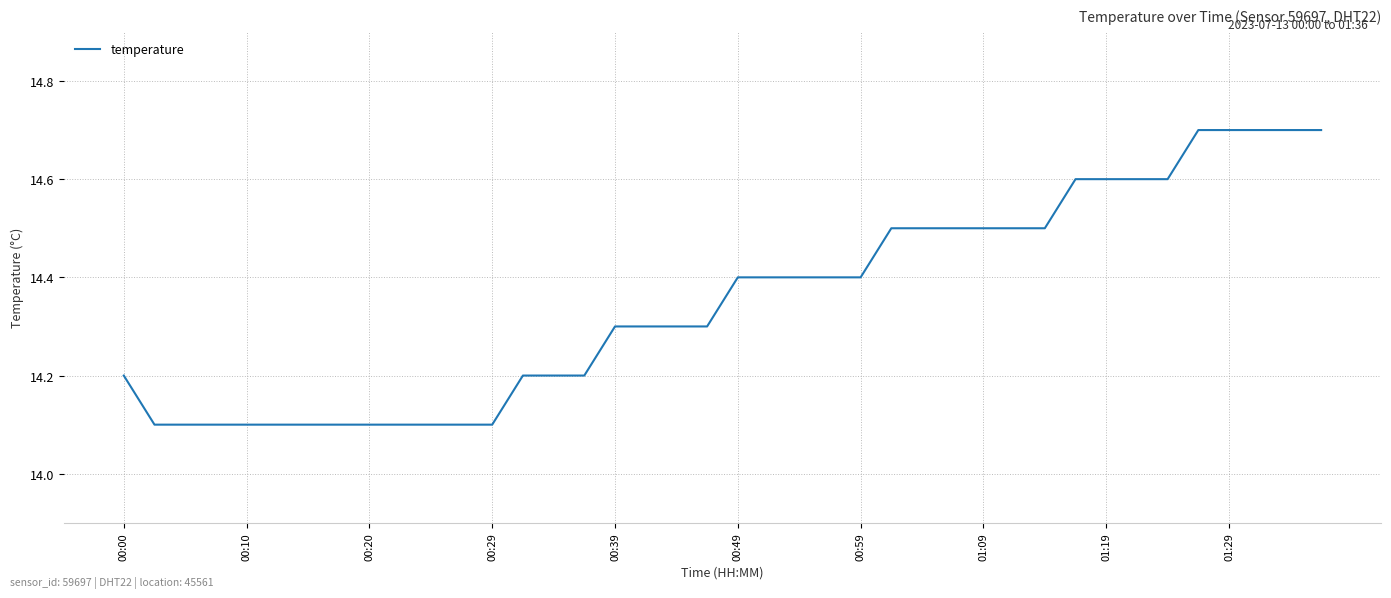

What is the difference between the maximum and minimum values?

0.6